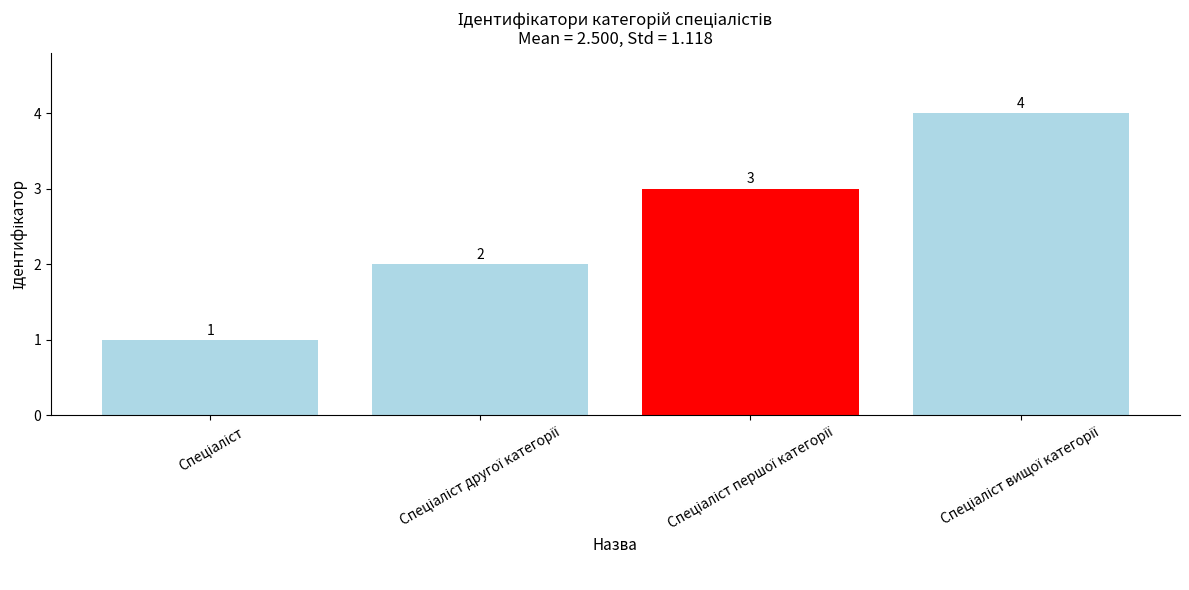

What is the value of the 4th bar from the left?

4